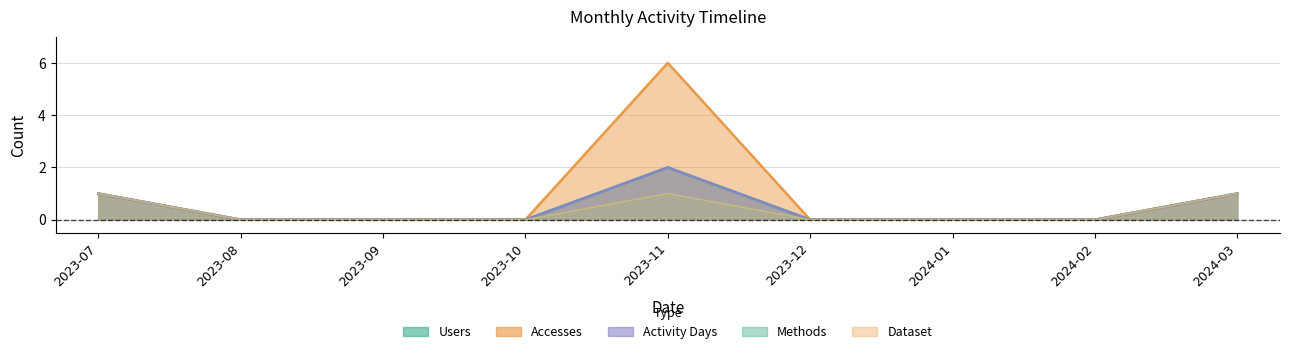

Is it true that Users equals 0 at 2024-01?

True